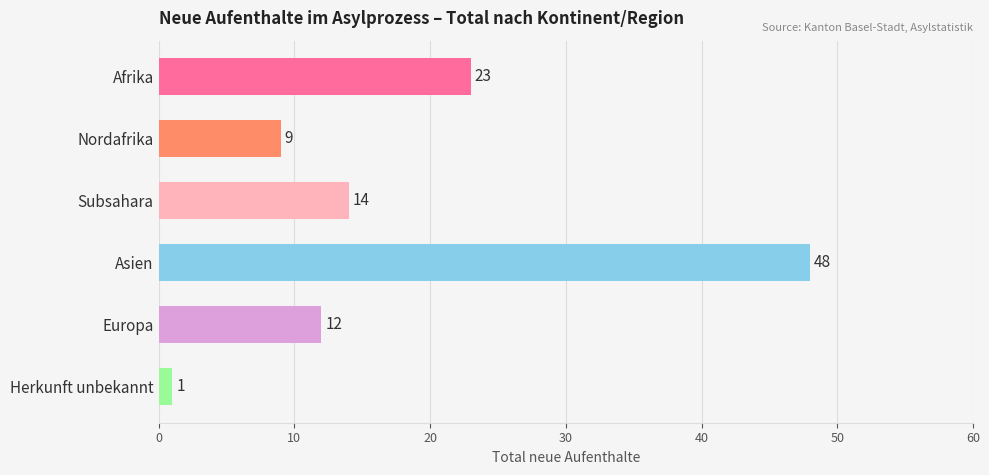

What is the difference between the values at Herkunft unbekannt and Subsahara?

13